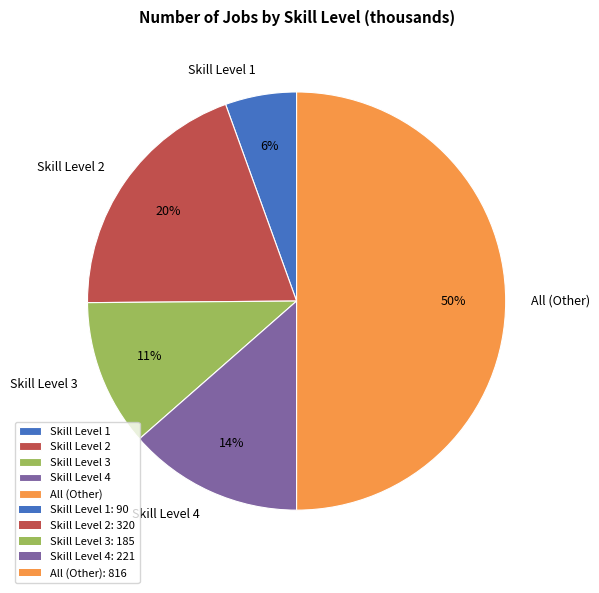

Approximately how many times larger is the value at Skill Level 2 compared to All (Other)?

0.4